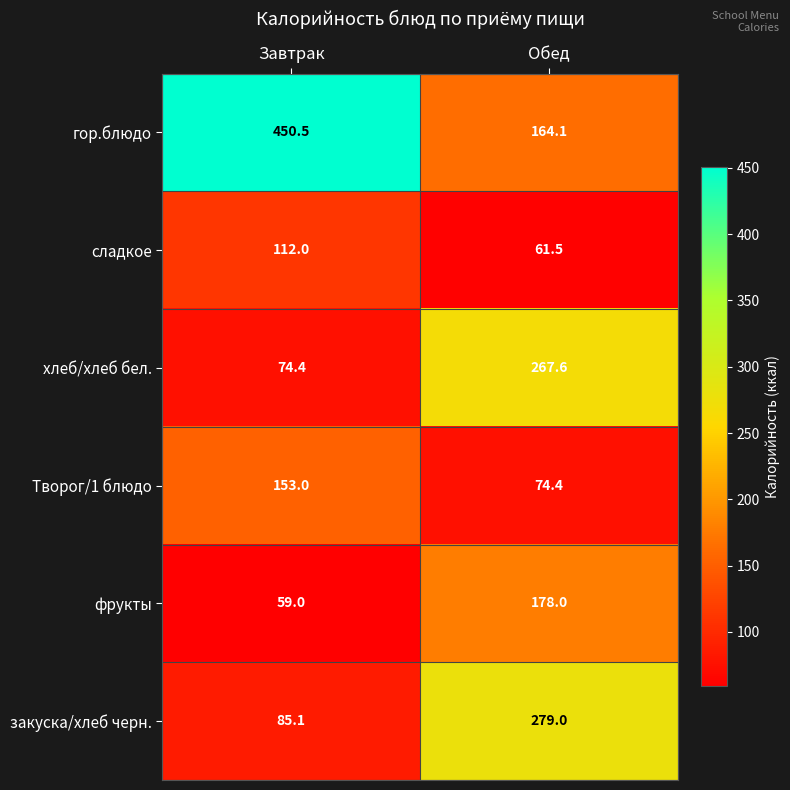

Rank the series by their maximum value, from highest to lowest.

гор.блюдо, закуска/хлеб черн., хлеб/хлеб бел., фрукты, Творог/1 блюдо, сладкое